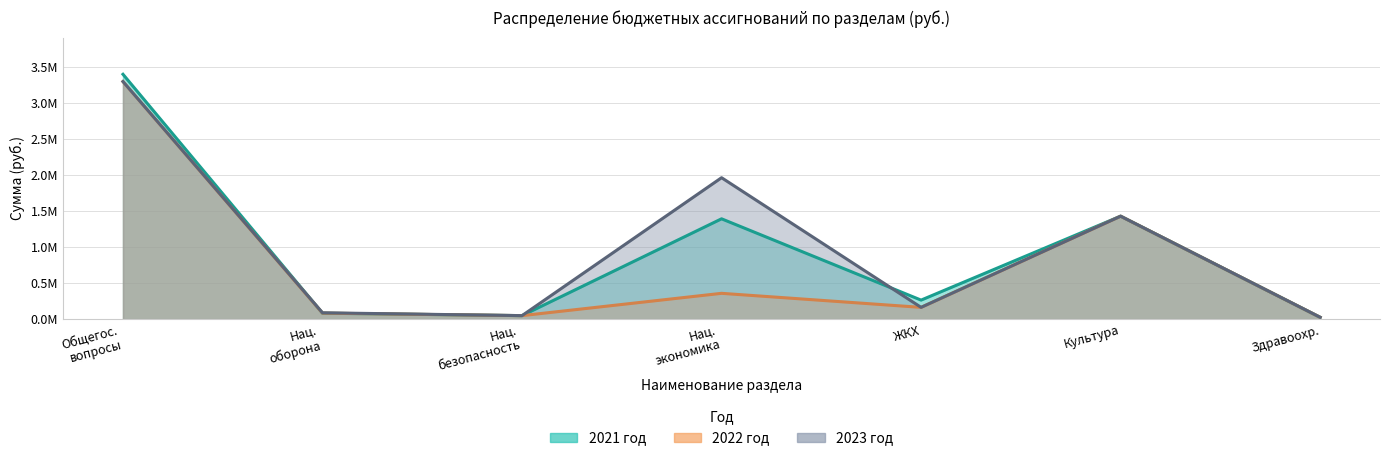

Is the value of 2023 год at Нац. экономика greater than the value of 2022 год at Нац. безопасность?

Yes